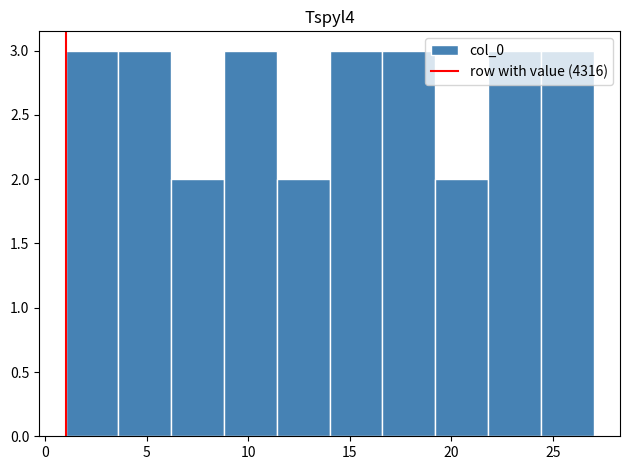

What is the height of the bar covering 14.0 to 16.6 on the x-axis? Neither the bar edges nor the heights are printed on the chart, so give them approximately, as read against the axes.

3